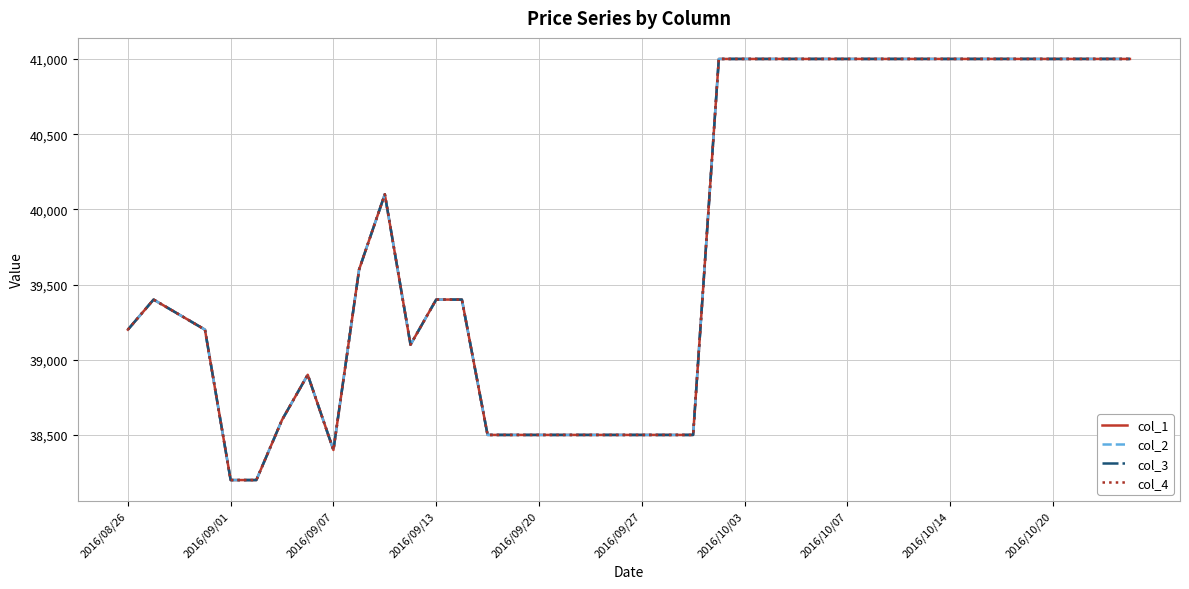

Is this an area chart (filled region under the line)?

No